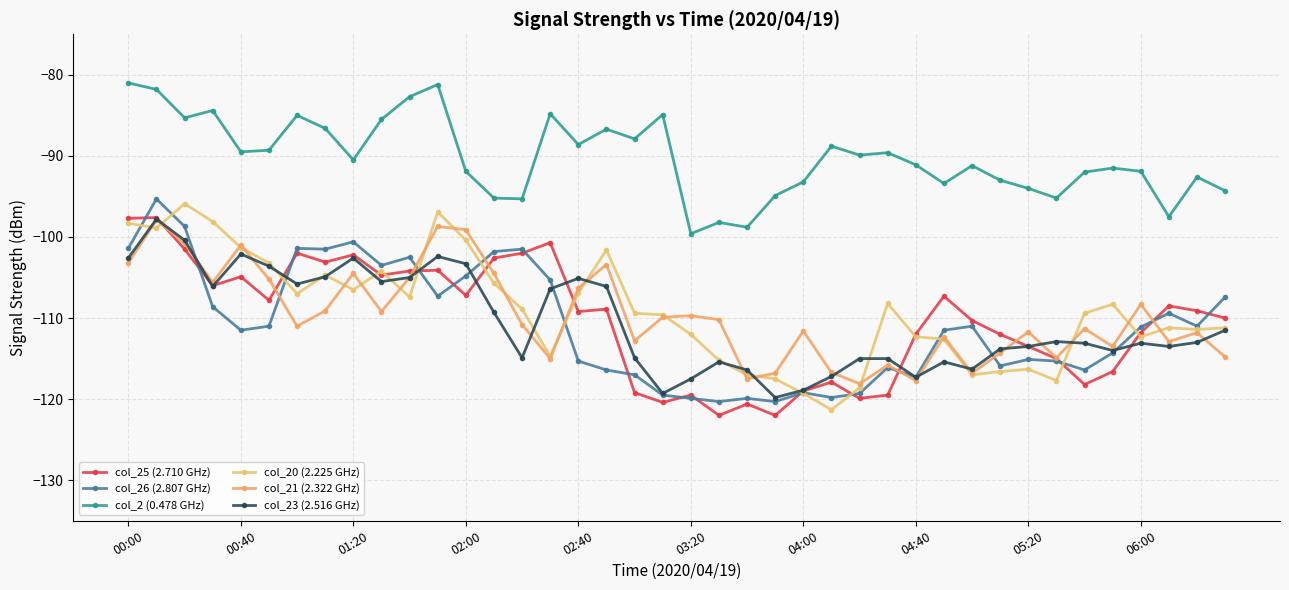

What is the difference between the maximum and minimum values in the col_25 (2.710 GHz) series?

24.4